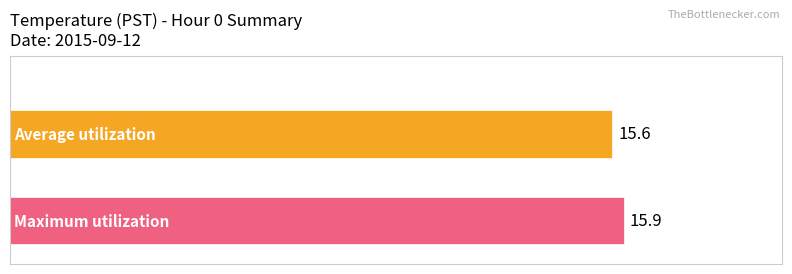

What is the smallest value displayed?

15.6